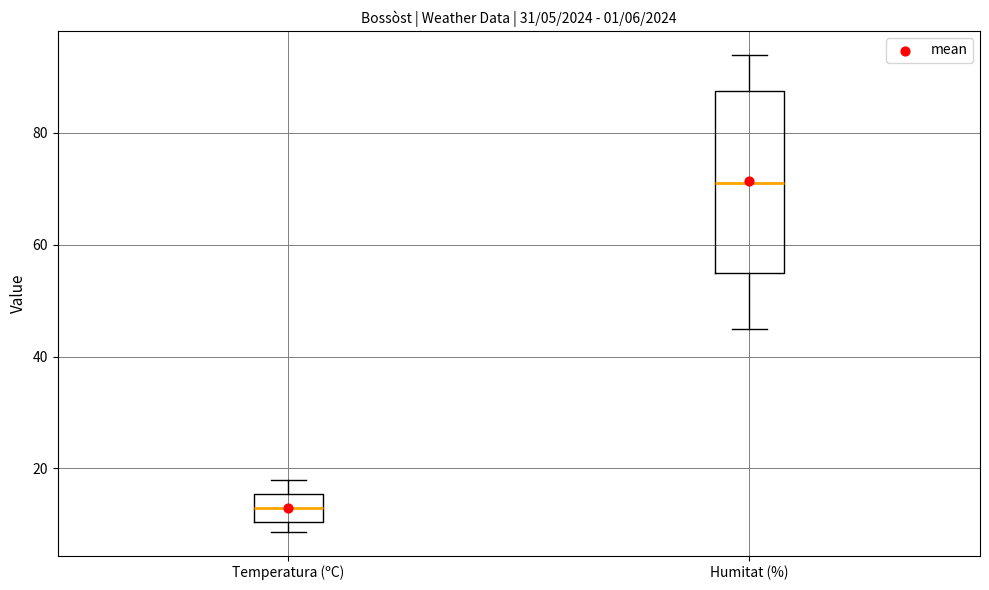

Comparing the boxes themselves (not the whiskers), which one is the tallest?

Humitat (%)